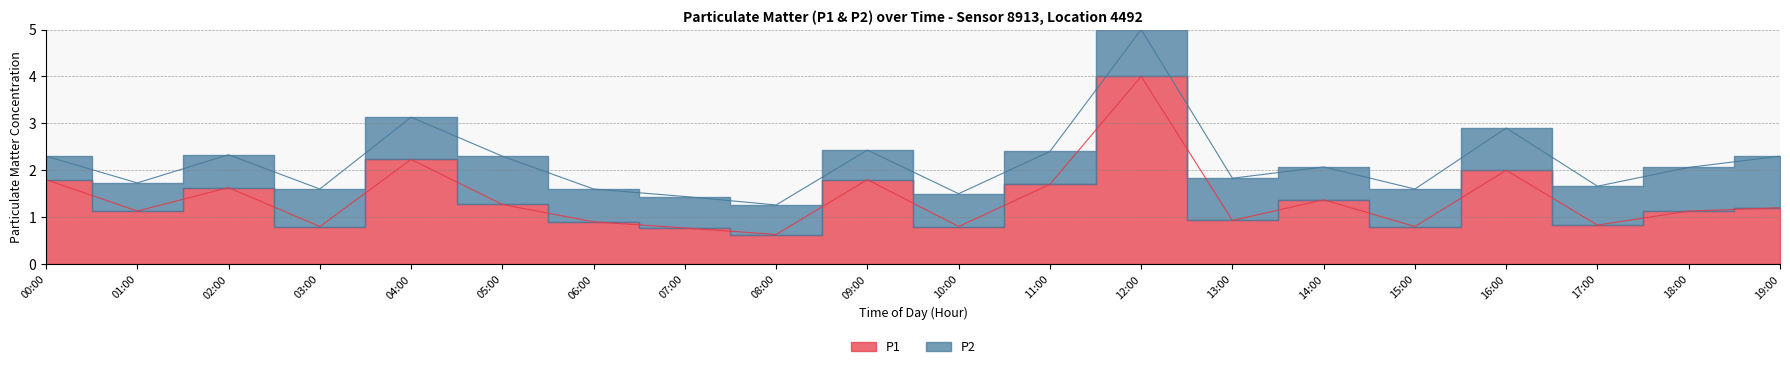

Which category has the lowest value across all series?

08:00